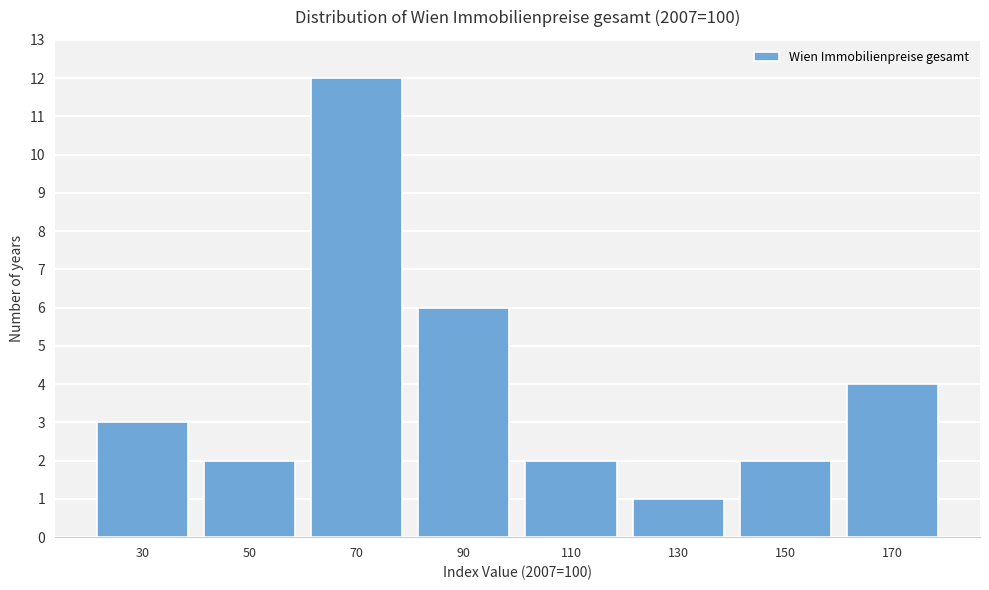

Reading left to right, list all the values displayed in this chart.

30=3	50=2	70=12	90=6	110=2	130=1	150=2	170=4